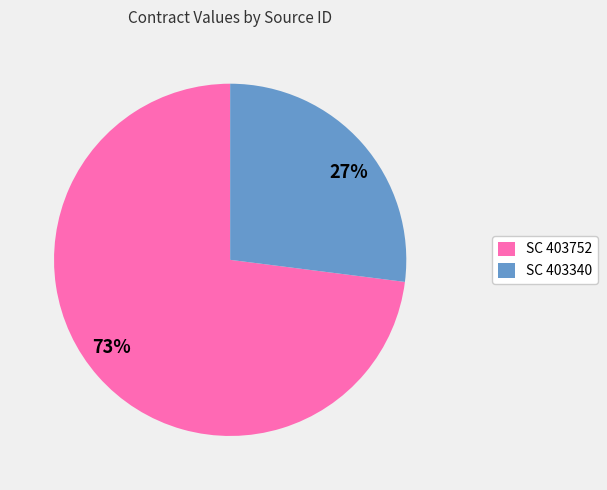

Is the sum of SC 403752 and SC 403340 greater than half?

Yes